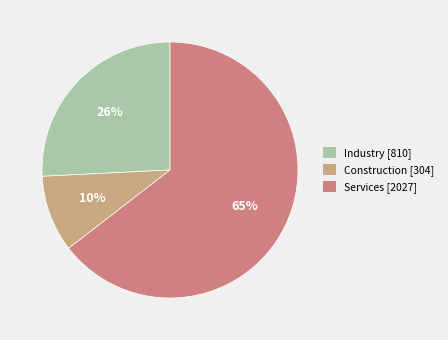

Does Services represent more than half of the total?

Yes